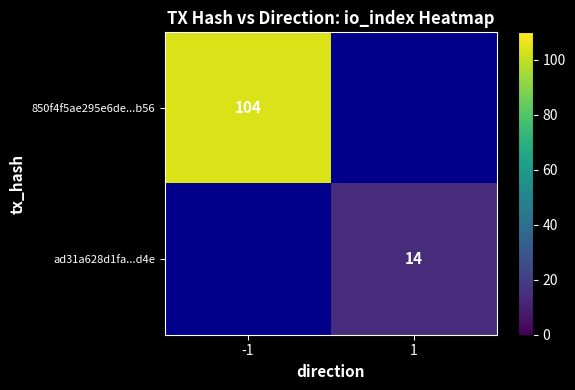

The ad31a628d1fa...d4e series shows 19 at 1. True or false?

False